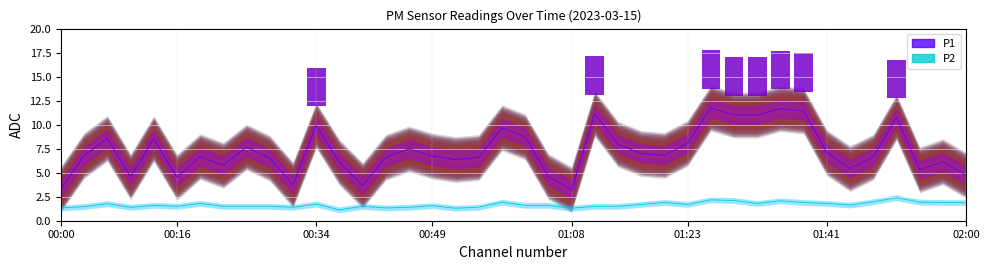

At which category does the chart reach its minimum across all series?

12